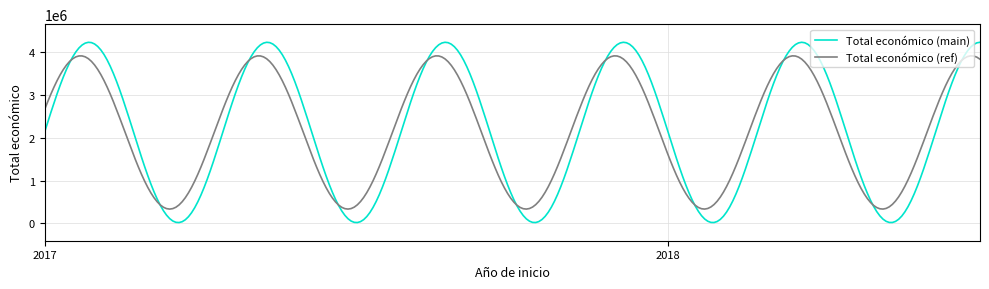

Which series has the largest range (max minus min)?

Total económico (main)